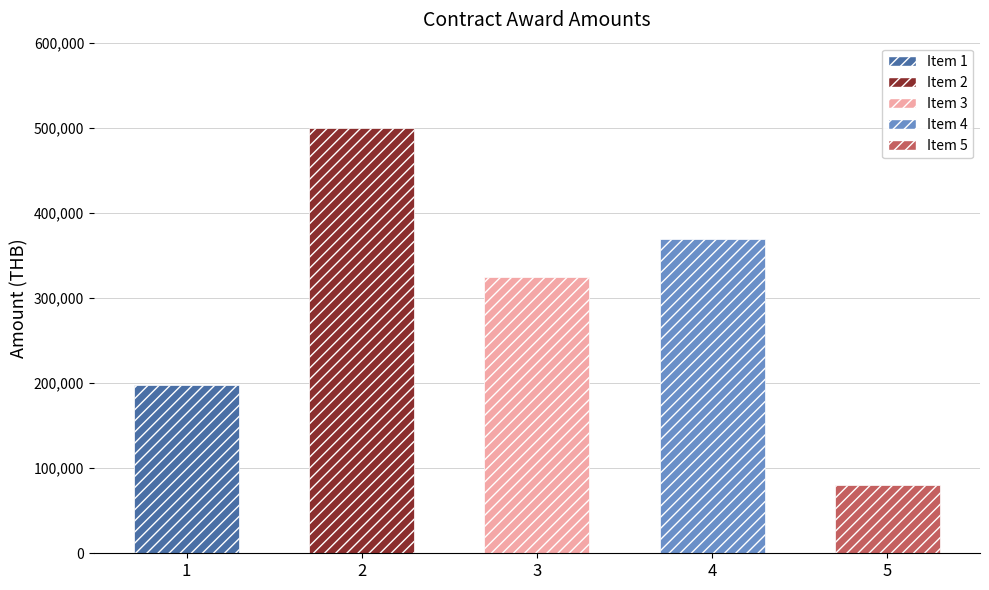

Reading right to left, list all the values displayed in this chart.

80000	369150	324700	500000	197950